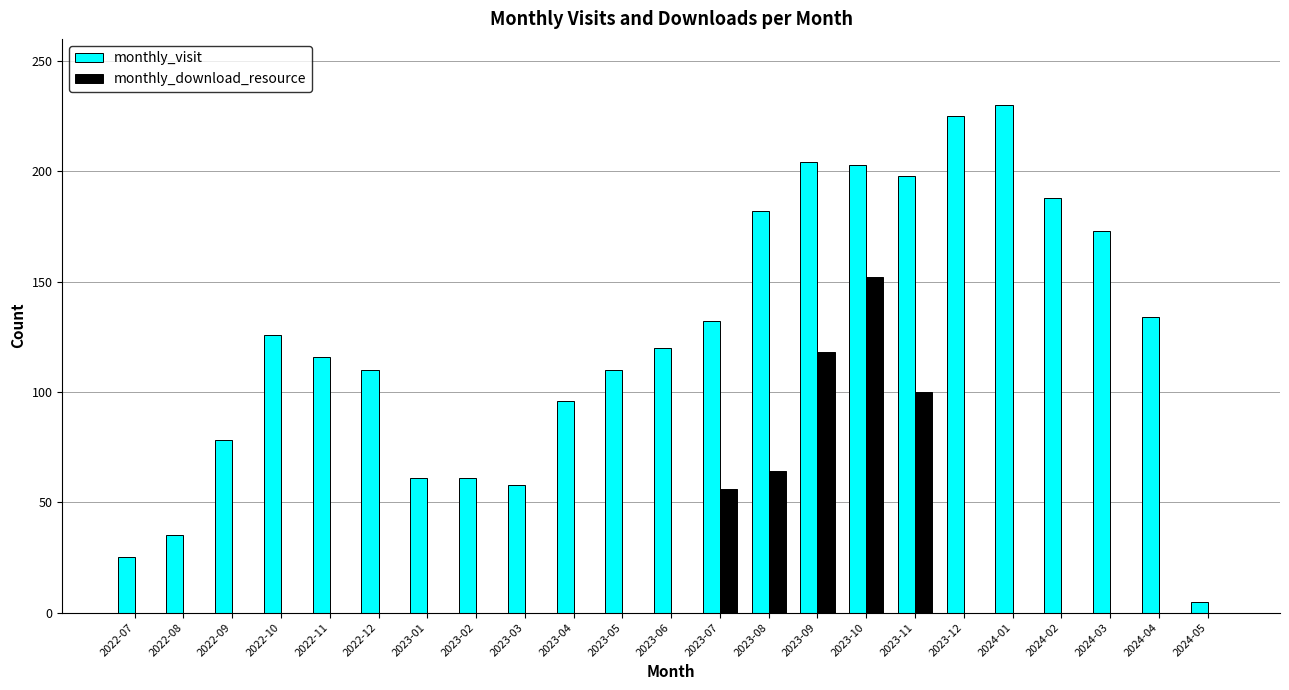

Does the chart contain stacked bars?

No